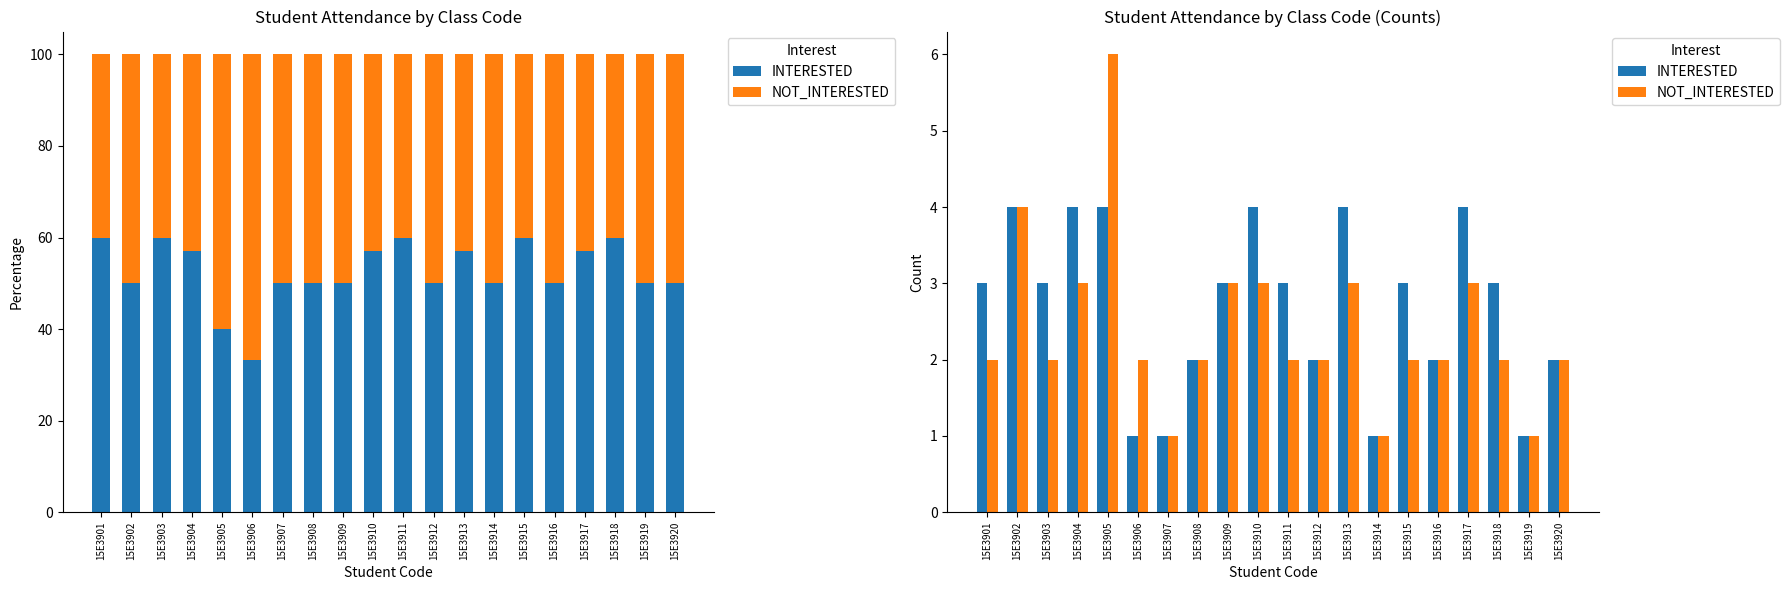

Rank the series by their average value, from highest to lowest.

INTERESTED, NOT_INTERESTED